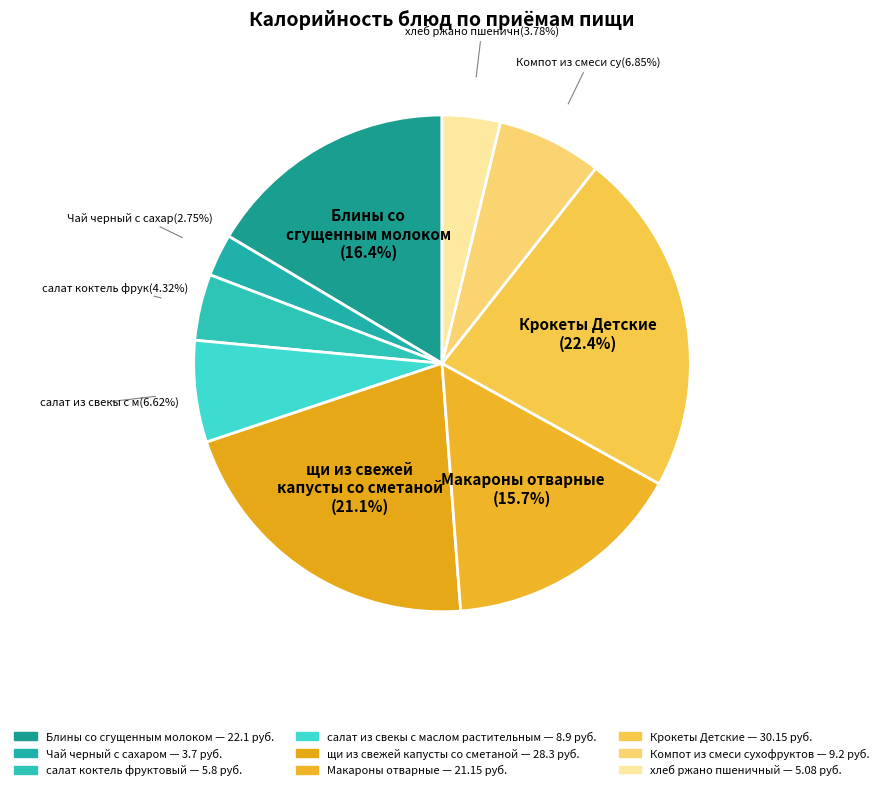

To the nearest percent, what portion does Крокеты Детские represent?

22%